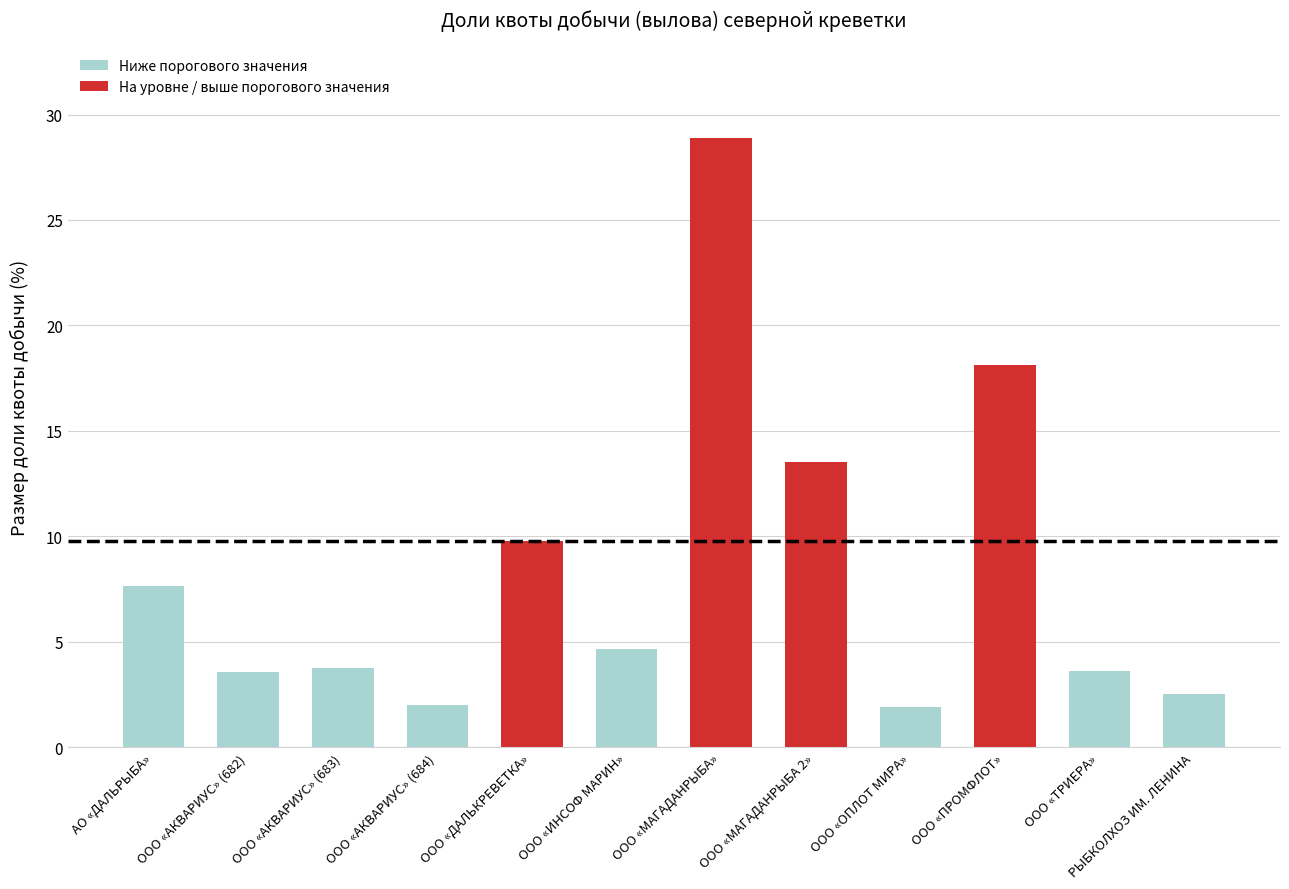

What is the difference between the second highest and minimum values?

16.2